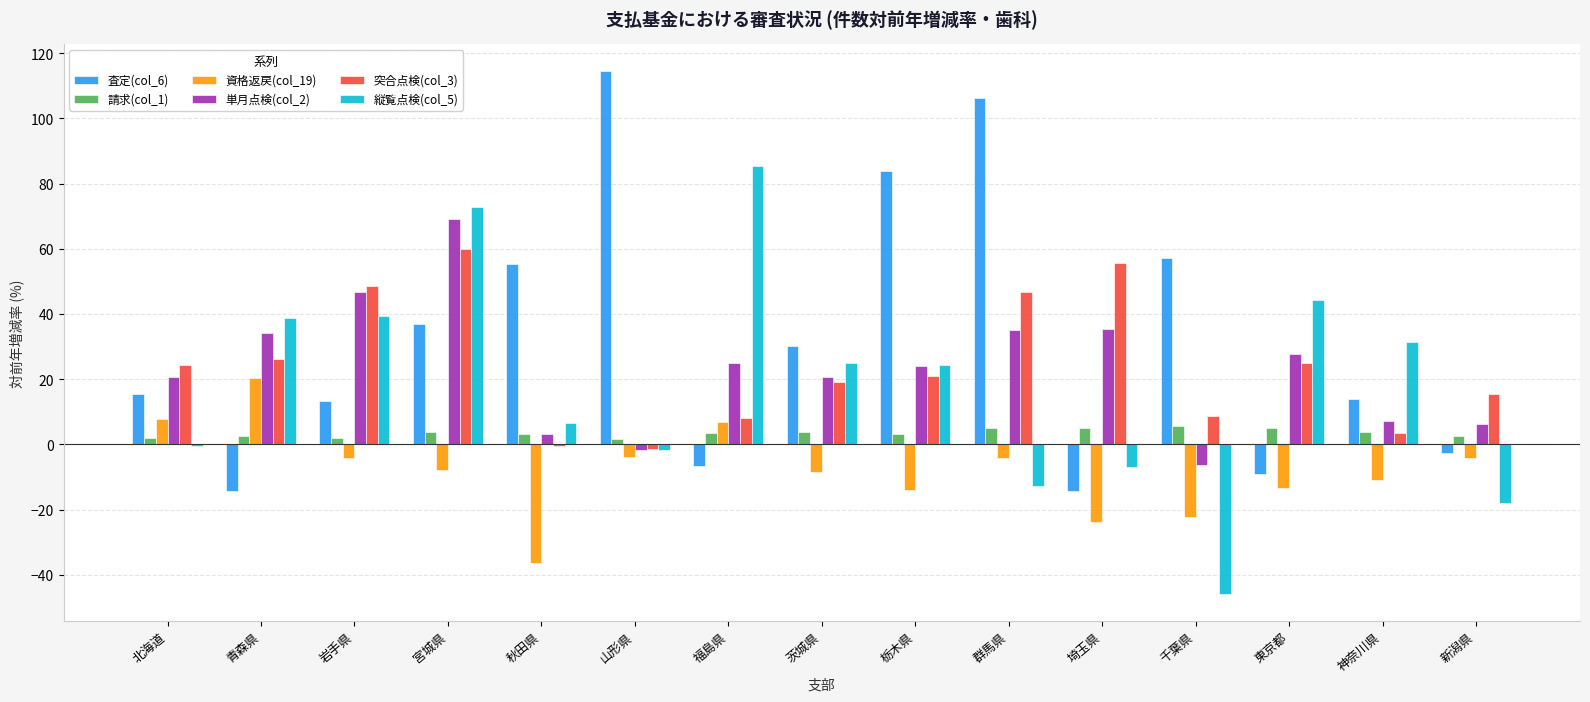

What is the greatest value displayed?

114.7